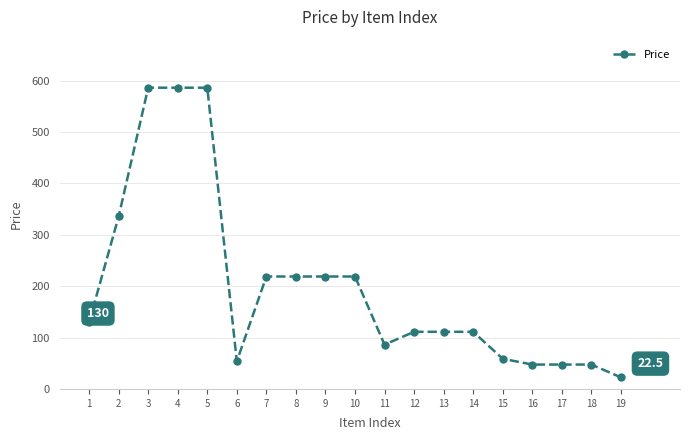

What is the value of the 3rd point from the left?

586.5